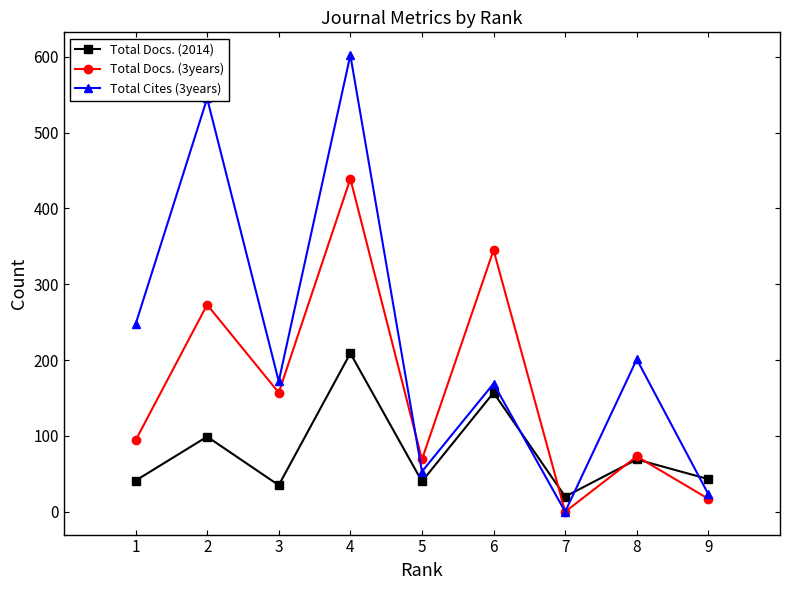

Does the chart have visible grid lines?

No